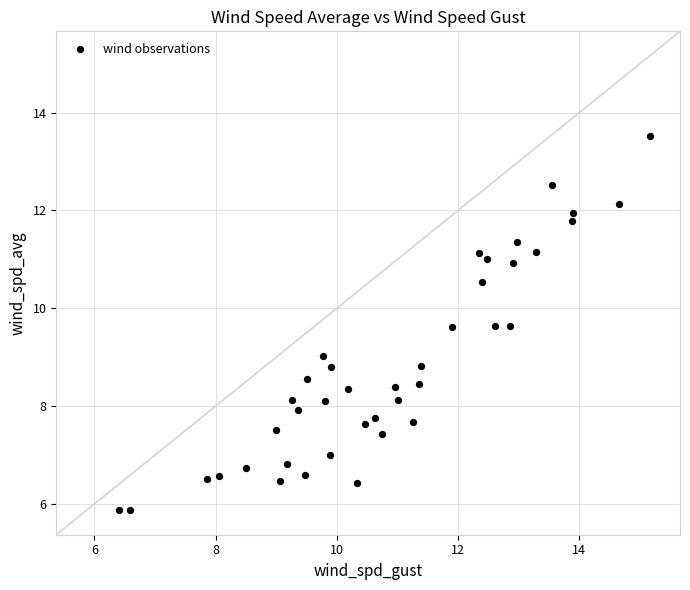

What is the range of X values (max minus min)?

8.8